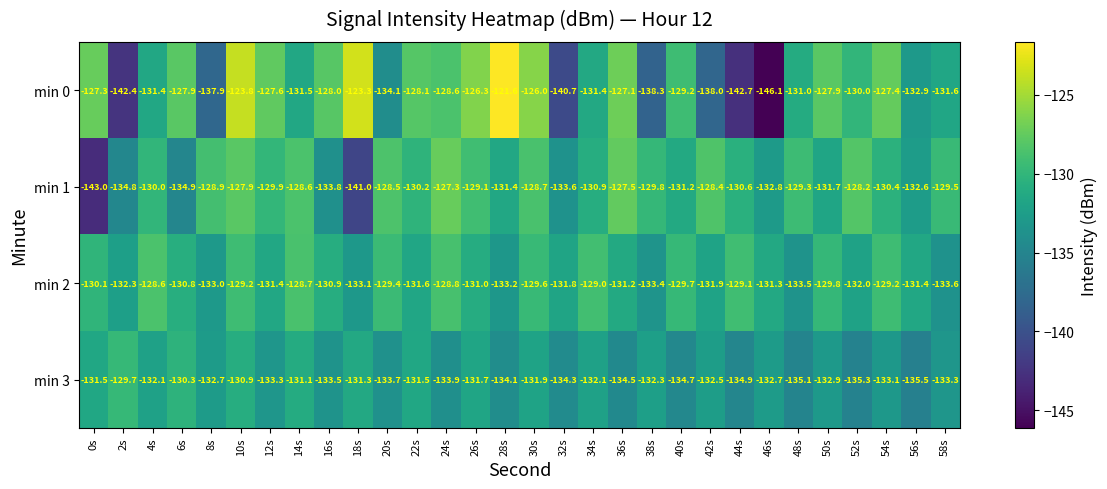

Which category has the lowest value across all series?

46s